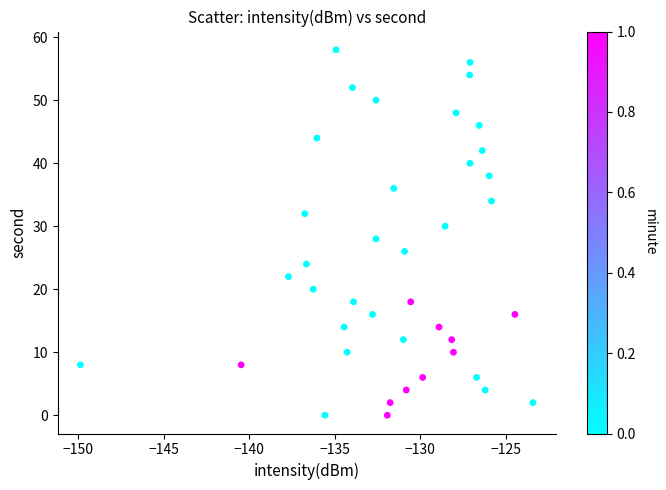

What is the range of Y values (max minus min)?

58